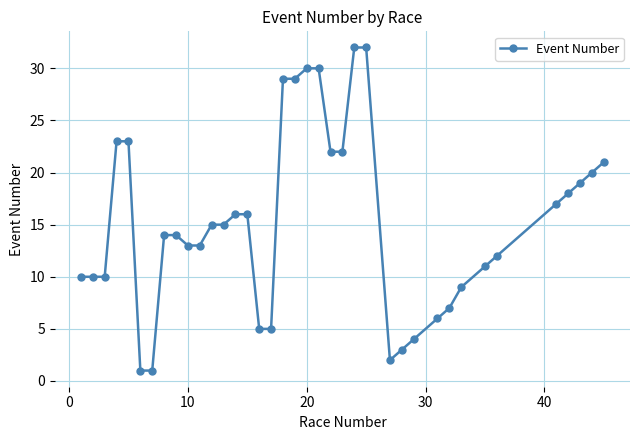

What is the greatest value displayed?

32